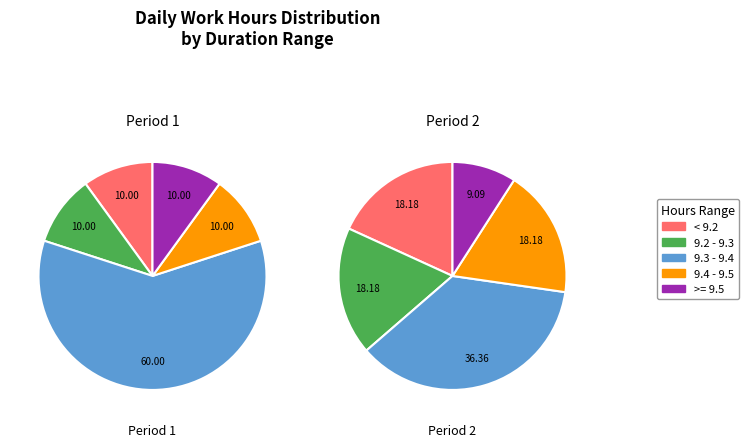

Does any single category account for the majority?

No